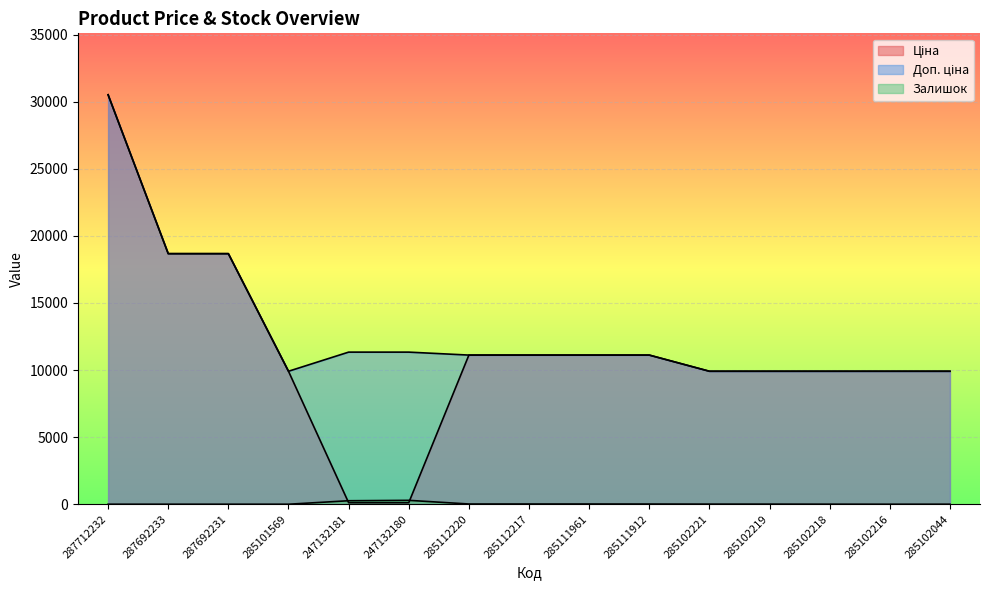

At which label is Доп. ціна closest to 20210?

287692233